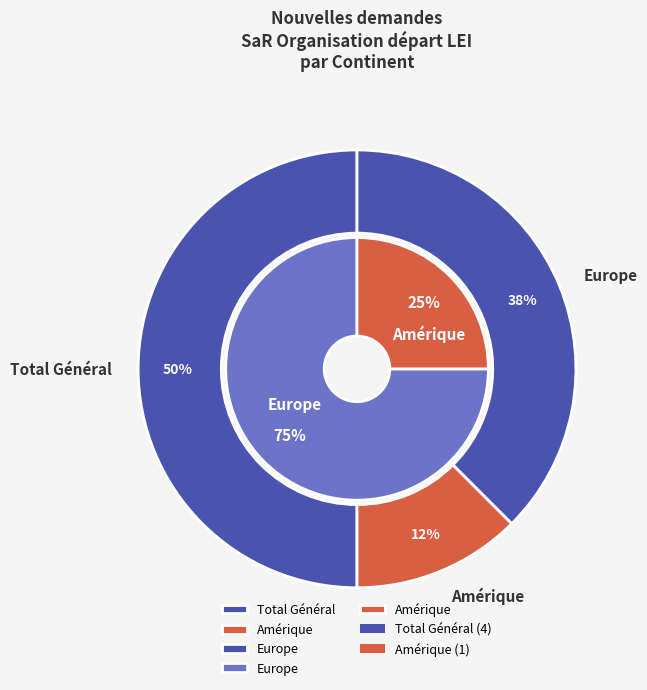

Does Europe account for over 50% of the chart?

No